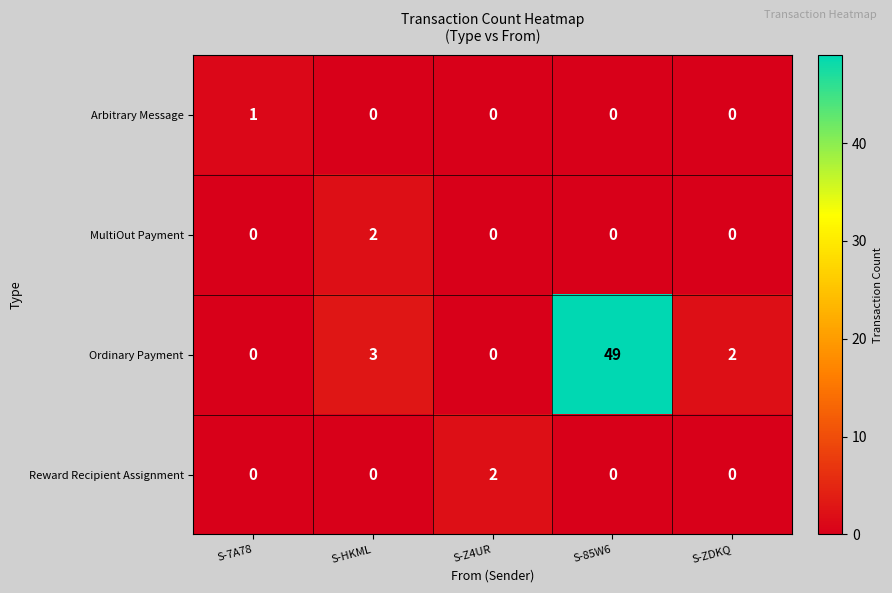

What is the spread (max minus min) of values at S-7A78?

1